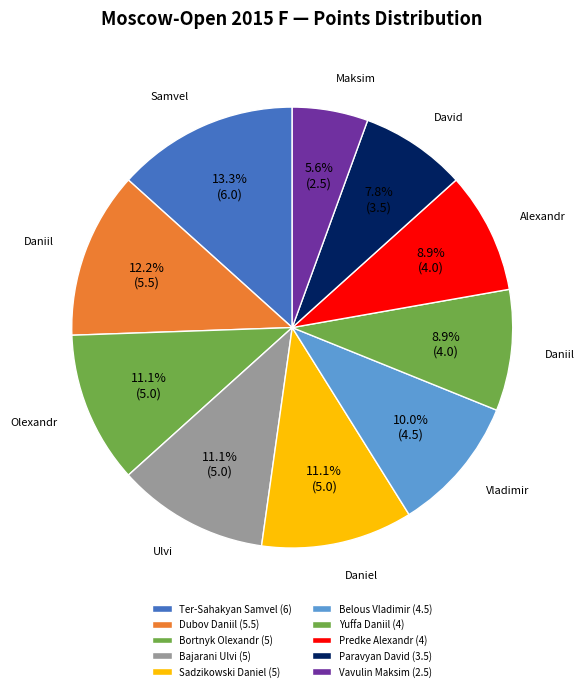

Which slice is the smallest?

Vavulin Maksim